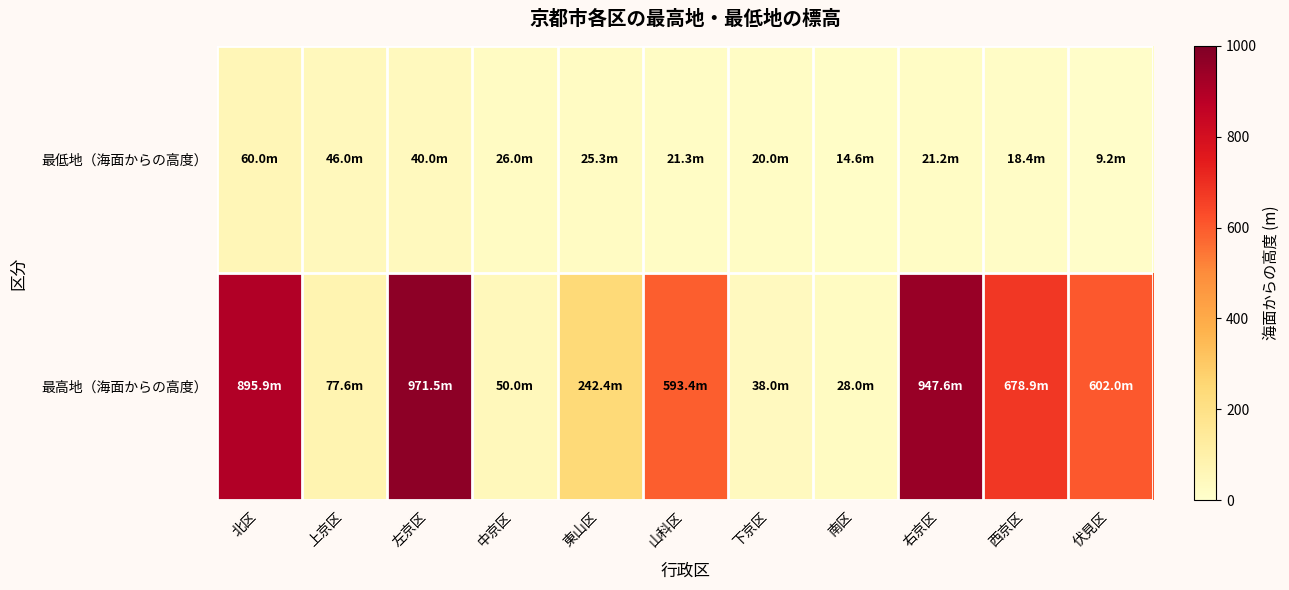

Reading left to right, what are all the values shown in this chart?

最高地（海面からの高度）: 北区=895.9	上京区=77.6	左京区=971.5	中京区=50.0	東山区=242.4	山科区=593.4	下京区=38.0	南区=28.0	右京区=947.6	西京区=678.9	伏見区=602.0
最低地（海面からの高度）: 北区=60.0	上京区=46.0	左京区=40.0	中京区=26.0	東山区=25.3	山科区=21.3	下京区=20.0	南区=14.6	右京区=21.2	西京区=18.4	伏見区=9.2